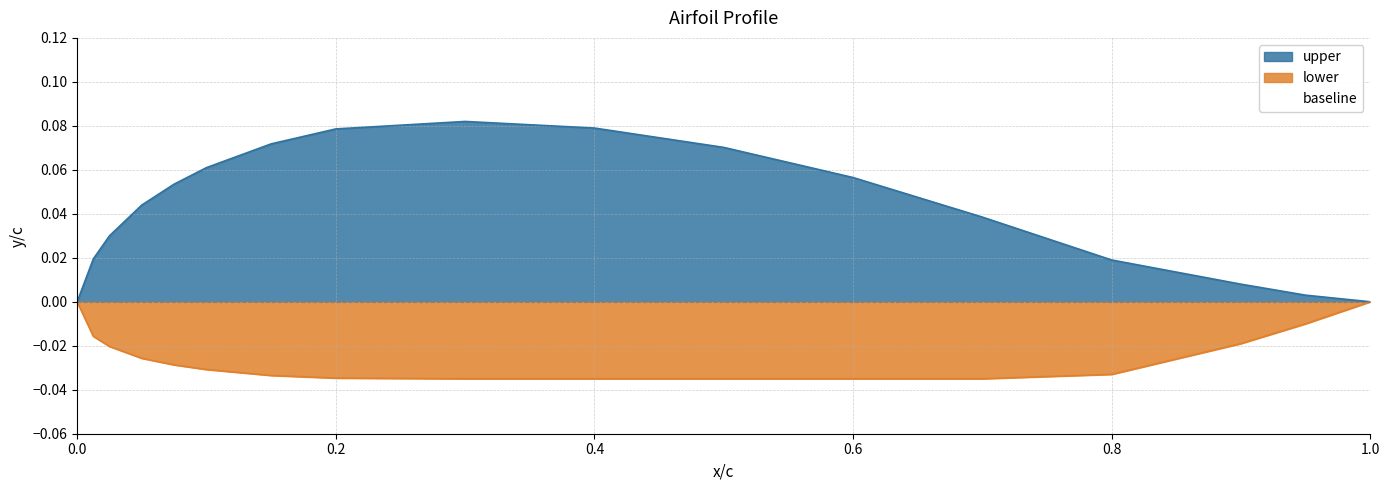

What are all the series names shown in the legend?

upper, lower